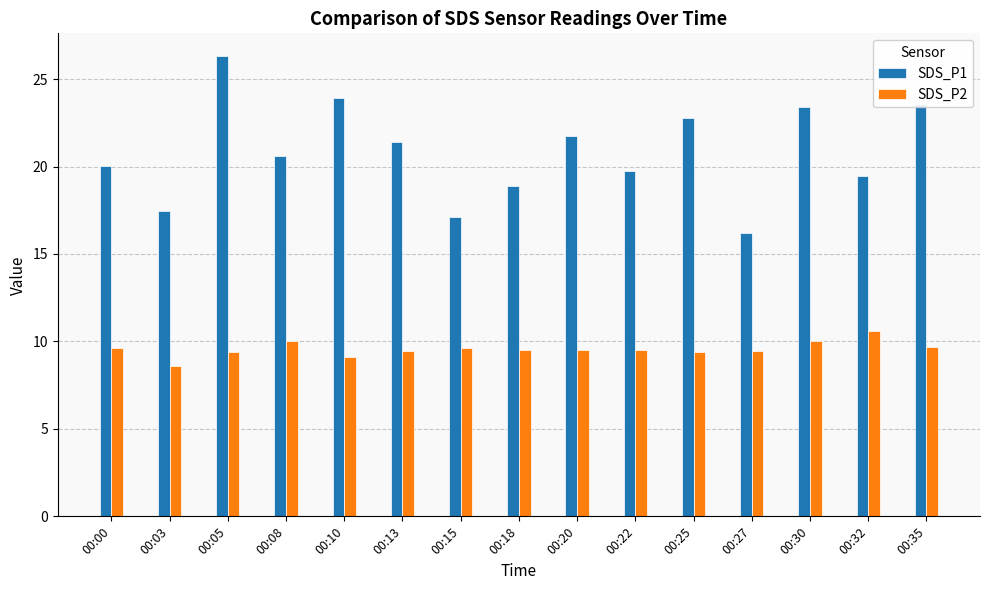

Rank the series at 00:32 from lowest to highest value.

SDS_P2, SDS_P1